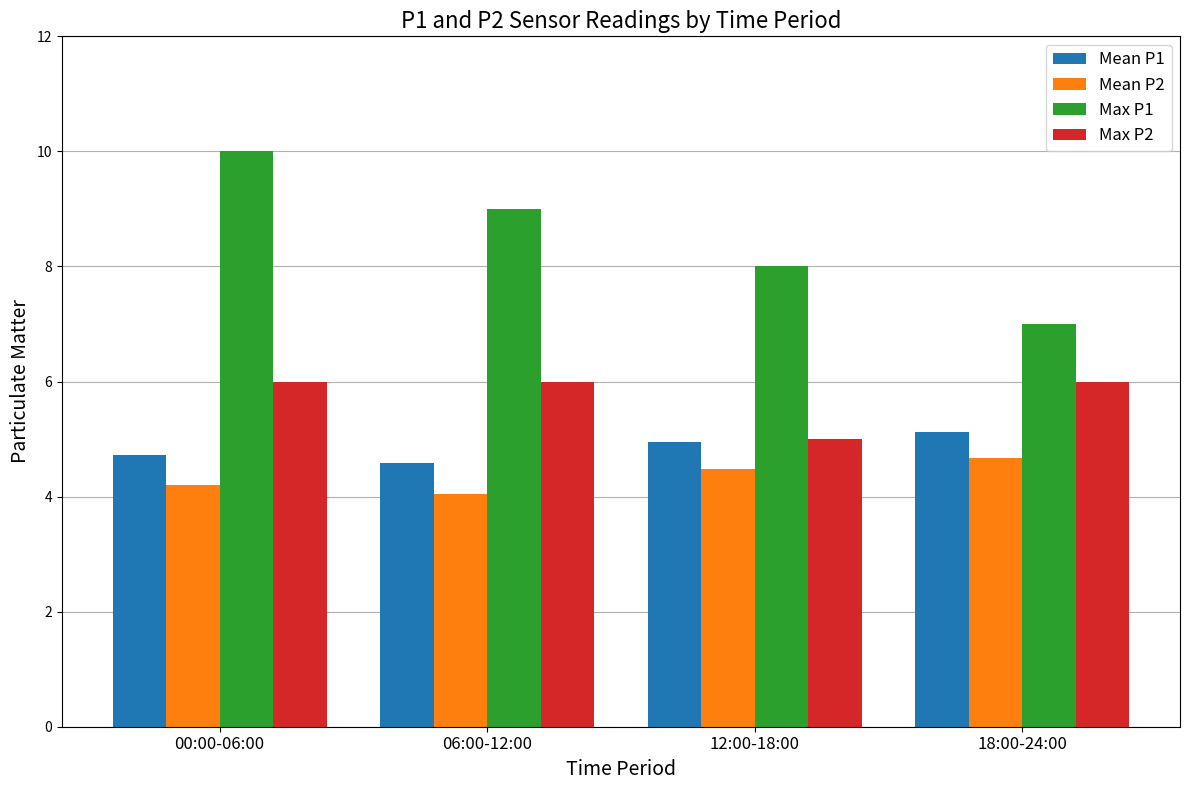

What is the difference between the Mean P1 values at 06:00-12:00 and 18:00-24:00?

0.5